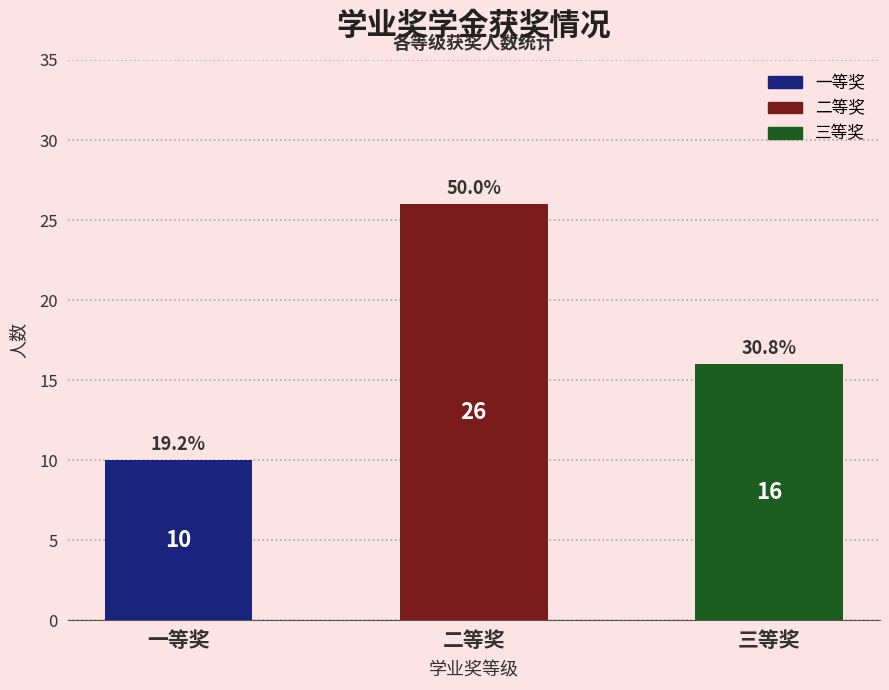

What is the change in value from 二等奖 to 三等奖?

-10